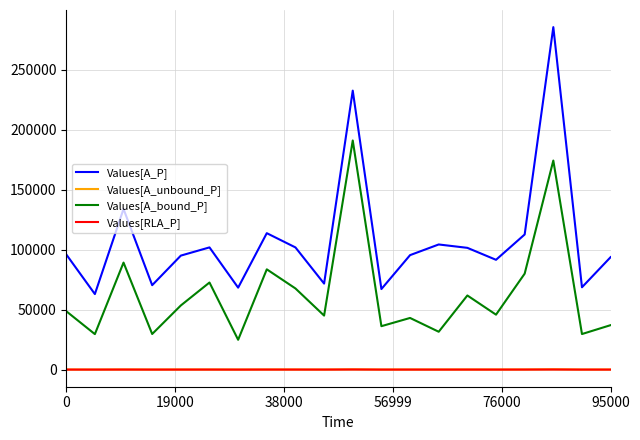

At how many categories does at least one series exceed 190427?

2